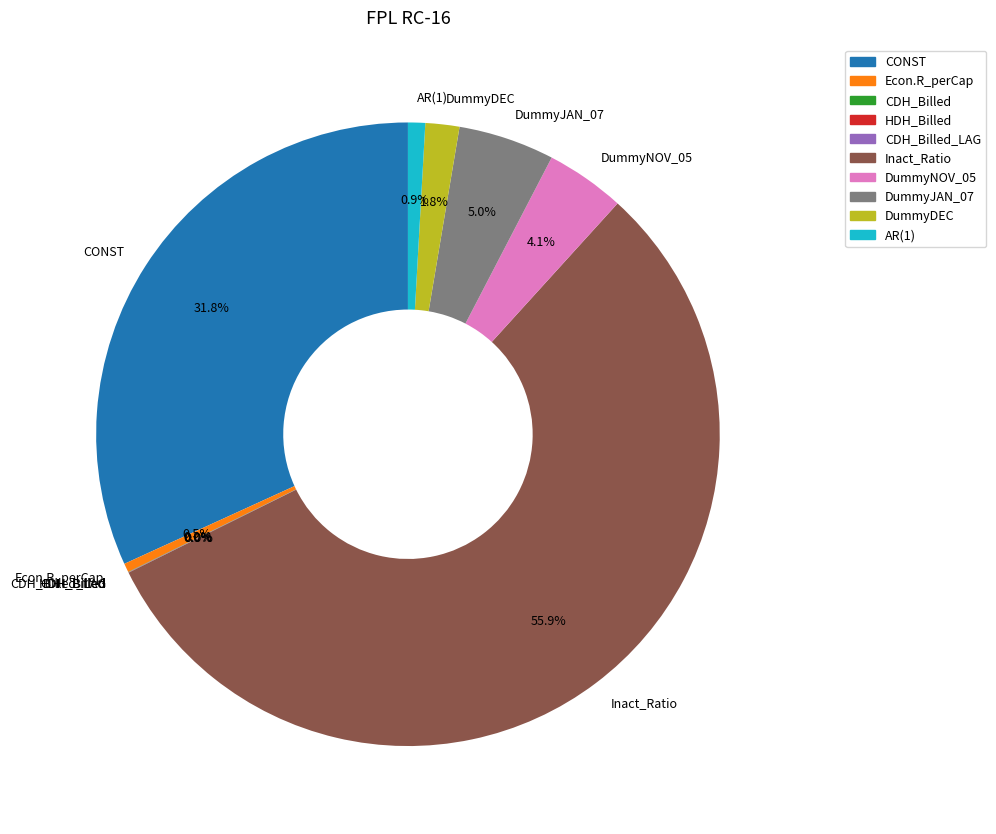

Which category has the biggest portion of the pie?

Inact_Ratio